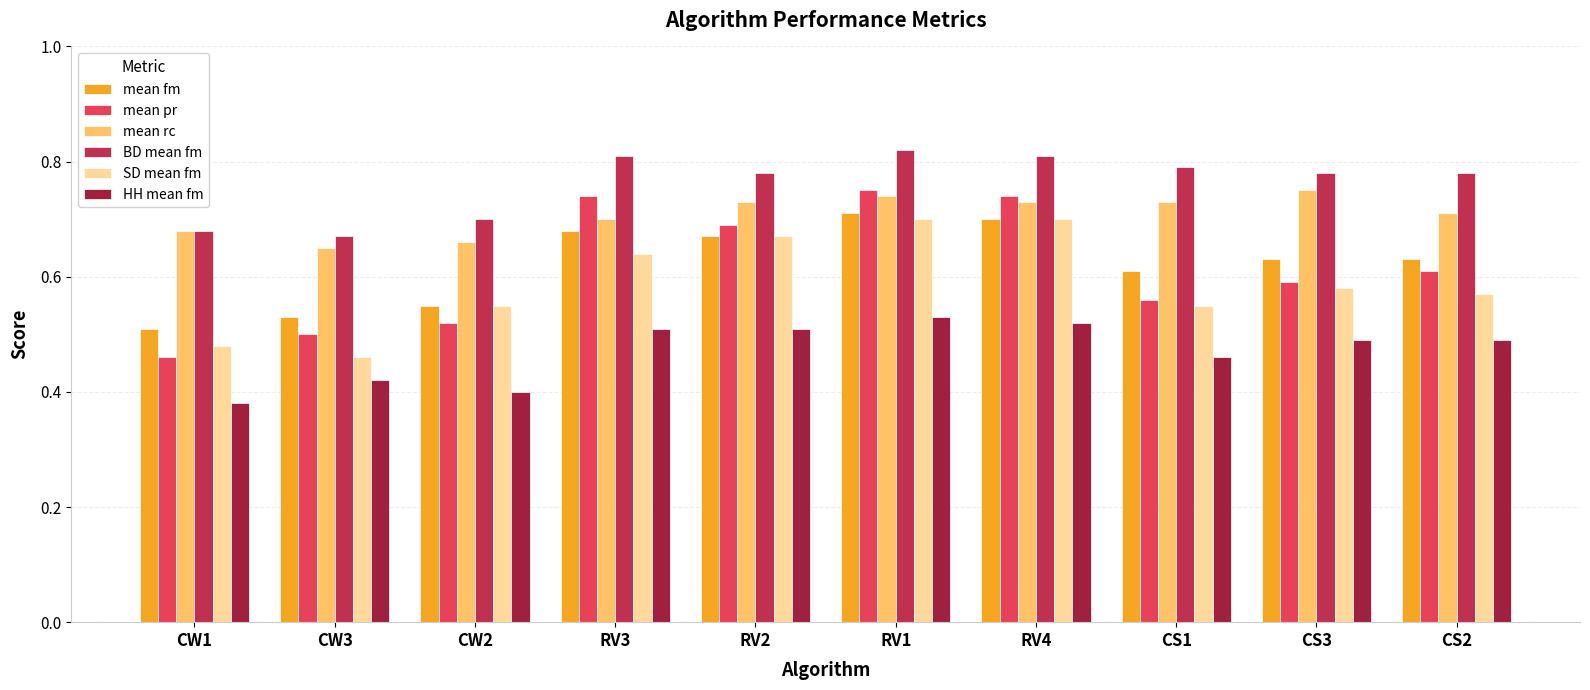

Is it true that SD mean fm equals 1.2 at RV4?

False